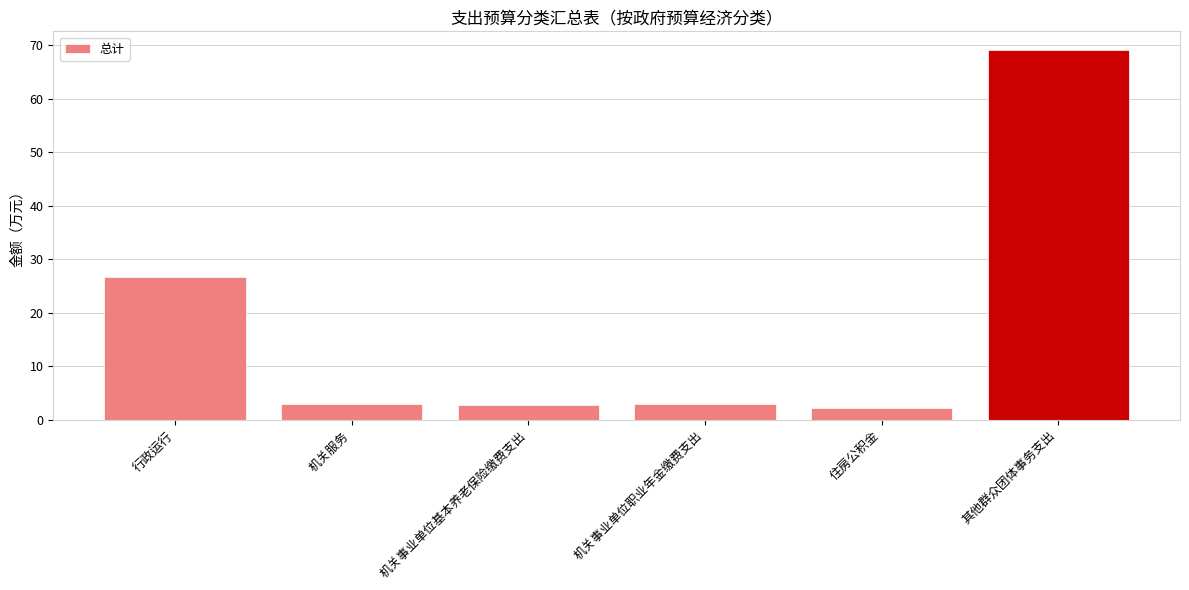

How many series are shown in this chart?

1